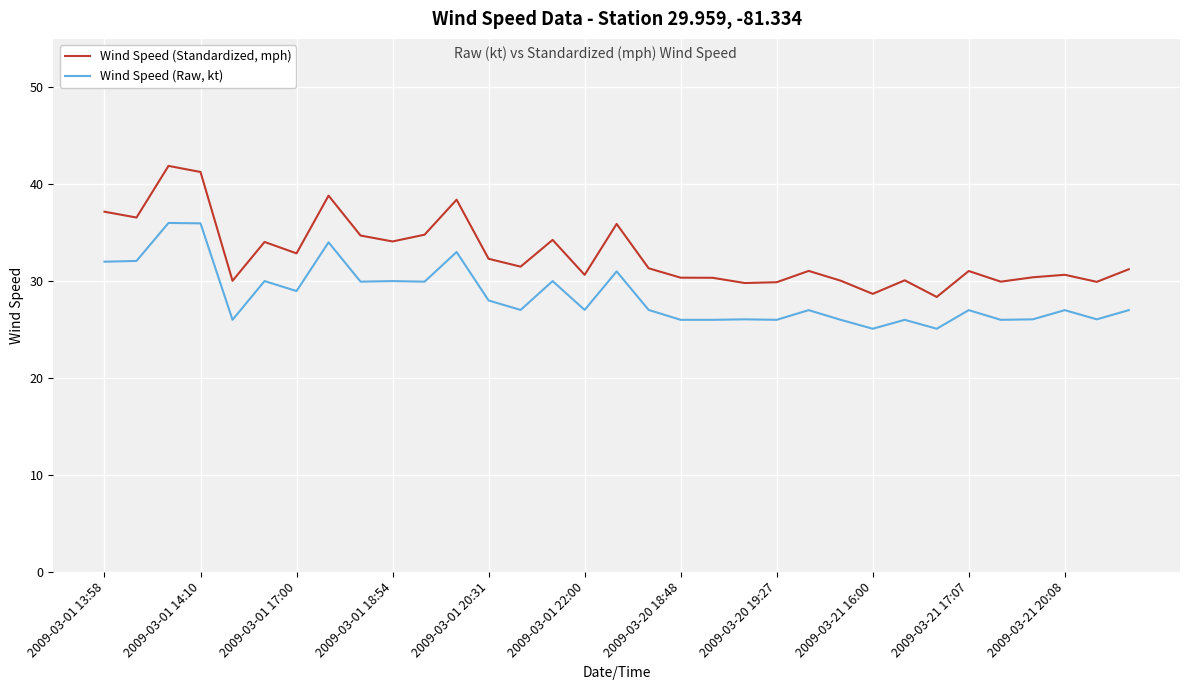

What is the difference between the maximum and minimum values in the Wind Speed (Raw, kt) series?

10.9